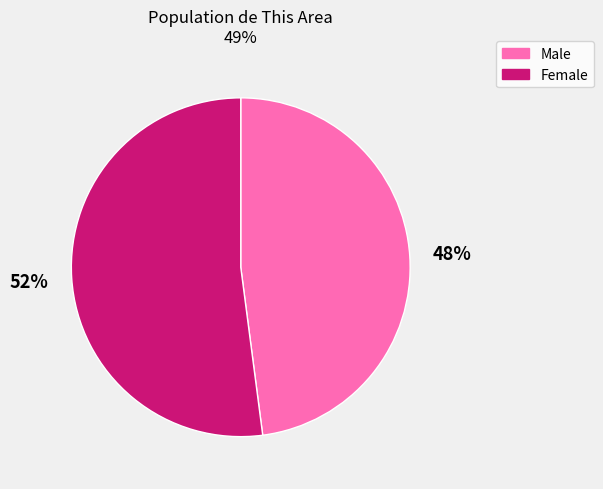

Is it true that Female is 52% of the pie?

True